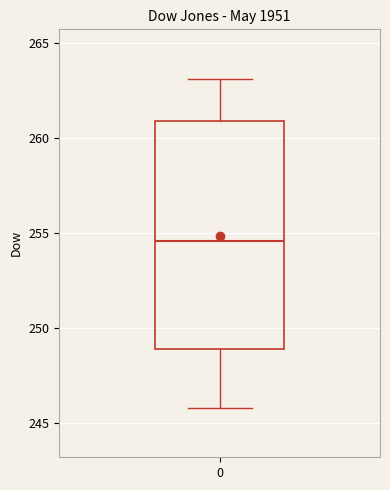

Transcribe this box plot: give where the median line is, the range the box spans, and where the two whiskers end, as read against the y-axis. The values are not printed on the chart, so give them approximately, as read against the axis.

median 254.5, box 249.0 to 261.0, whiskers 246.0 to 263.0